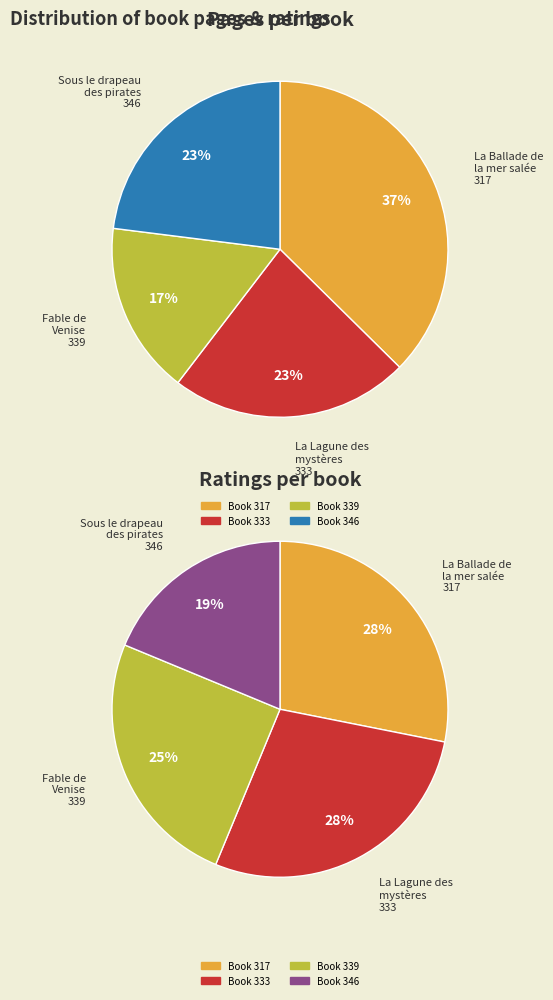

The Corto Maltese : La Lagune des mystères (333) slice represents 23% of the pie. True or false?

True